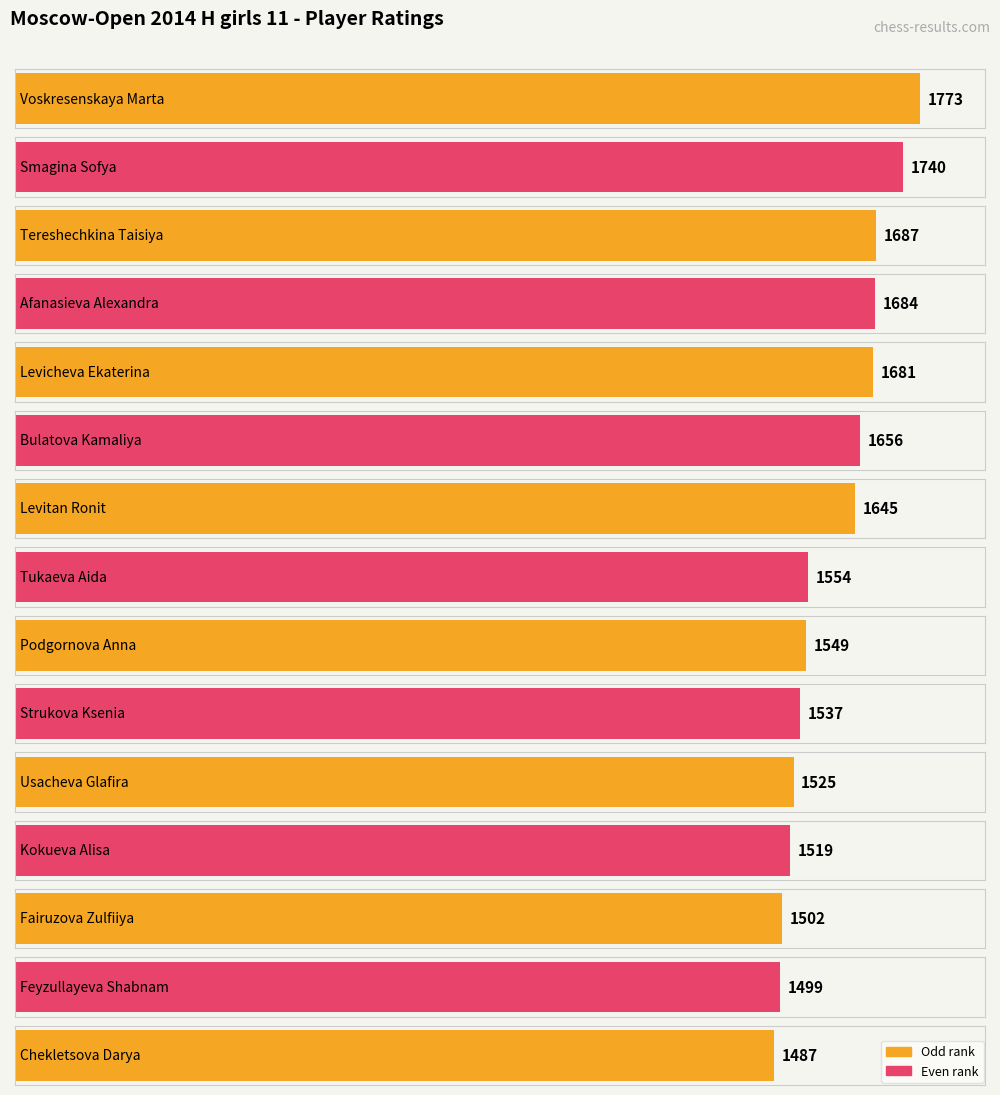

List the labels in order of value, largest first.

Voskresenskaya Marta, Smagina Sofya, Tereshechkina Taisiya, Afanasieva Alexandra, Levicheva Ekaterina, Bulatova Kamaliya, Levitan Ronit, Tukaeva Aida, Podgornova Anna, Strukova Ksenia, Usacheva Glafira, Kokueva Alisa, Fairuzova Zulfiiya, Feyzullayeva Shabnam, Chekletsova Darya